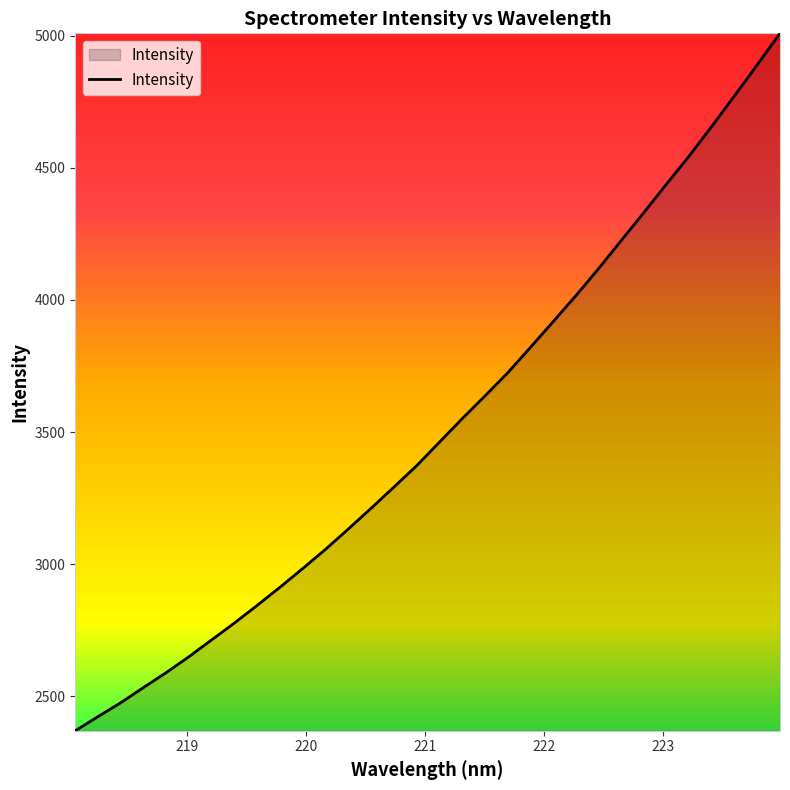

True or false: the data has more than 1 interior local peaks.

False